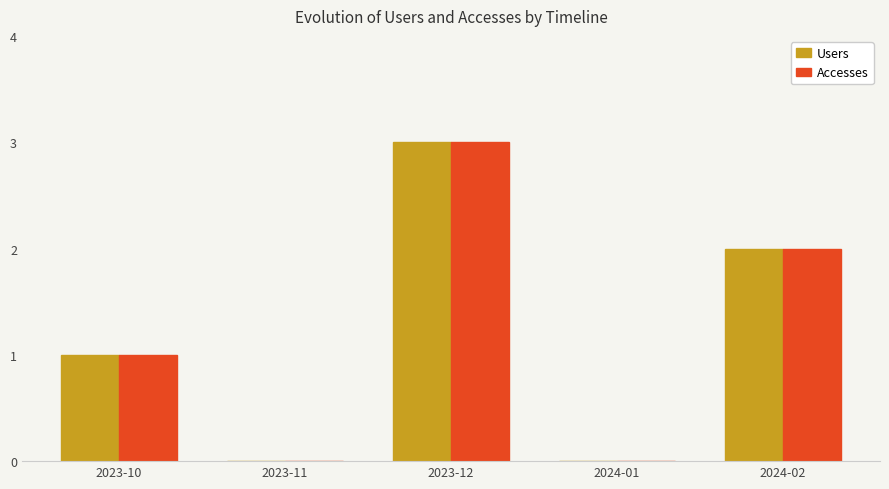

At which label is Users closest to 1?

2023-10